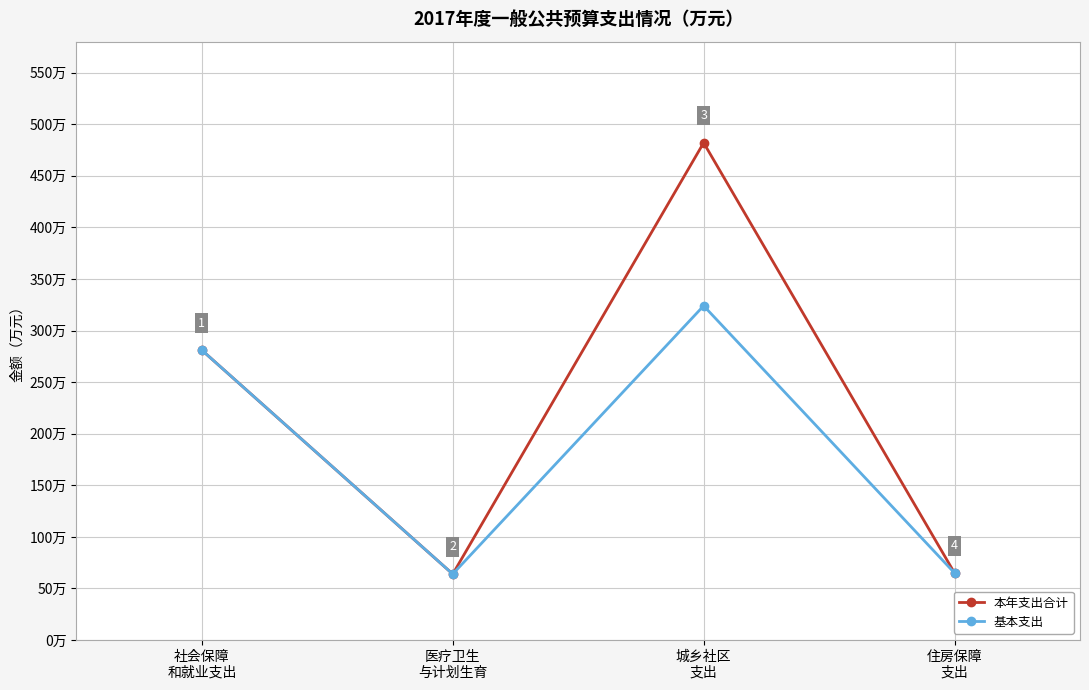

True or false: 基本支出 has more than 0 points higher than both neighbors.

True